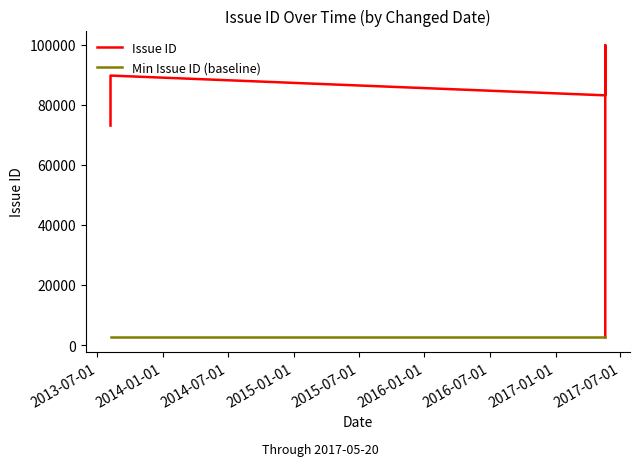

What is the label of the 2nd point from the left?

2014-01-01